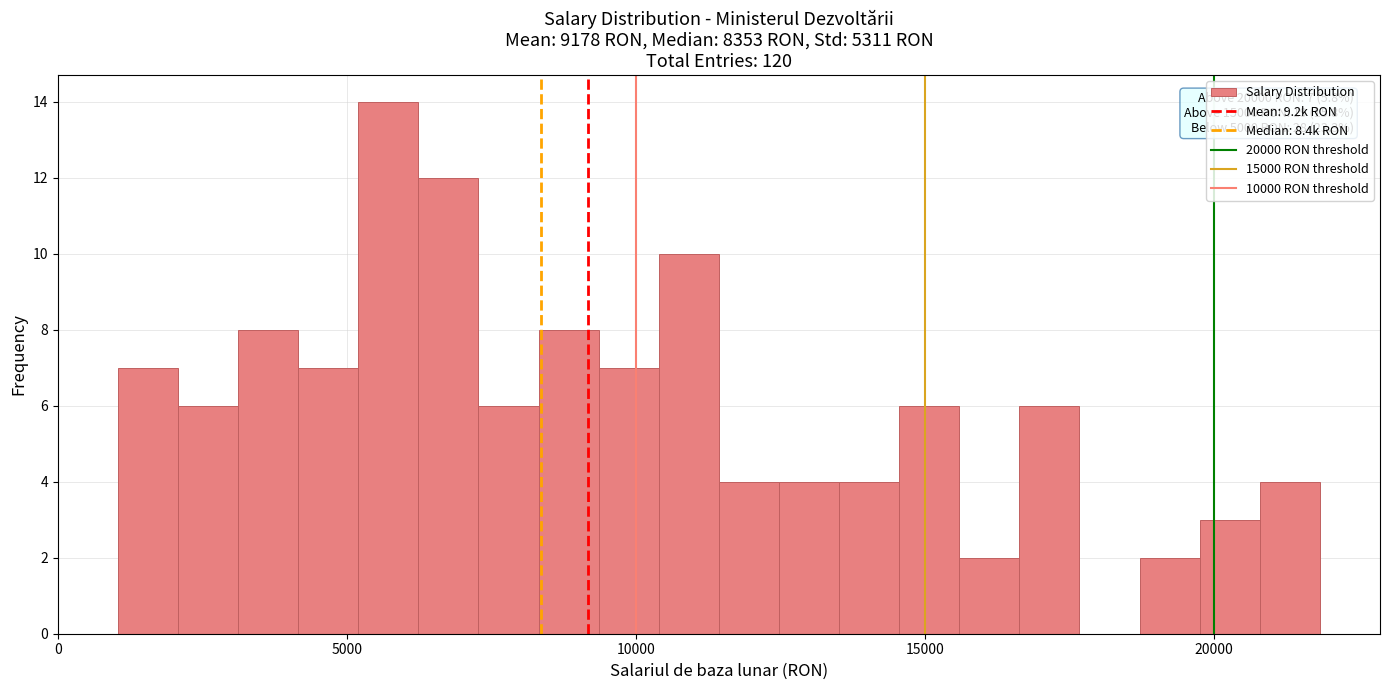

Read against the x-axis, roughly where is the centre of the tallest bar?

5500